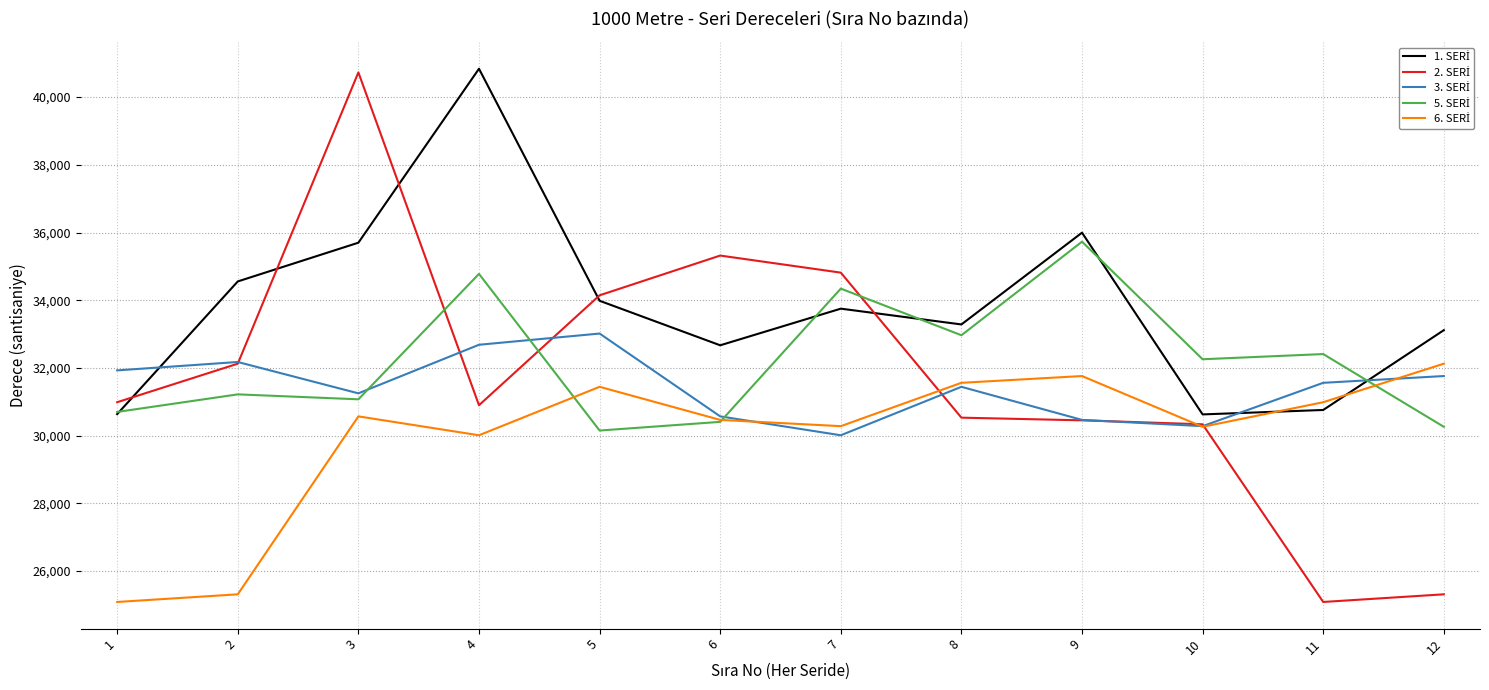

How many lines are shown in the chart?

5